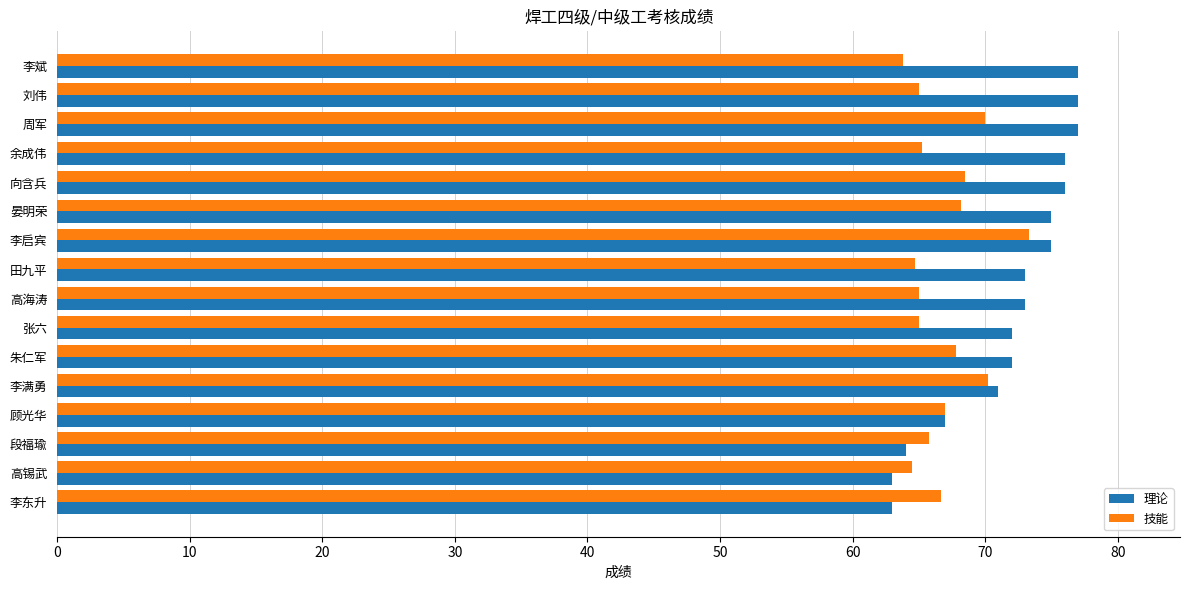

What is the approximate value of 理论 at 高海涛?

73.0